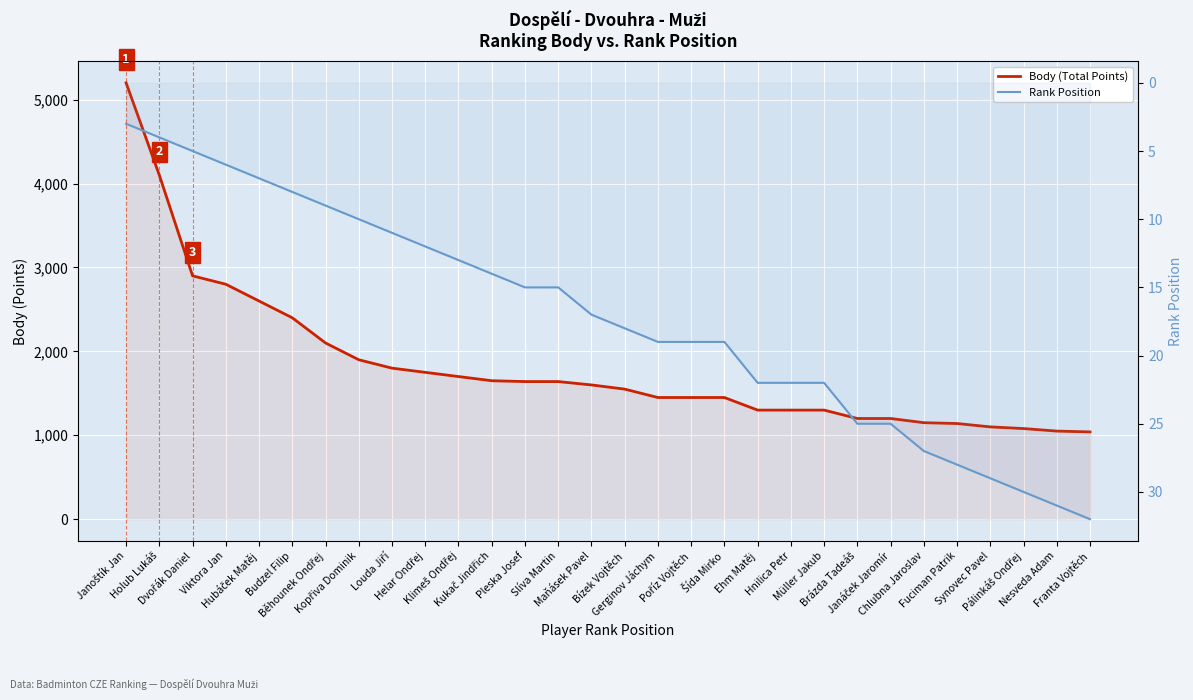

True or false: Rank Position and Body (Total Points) cross at least once.

False